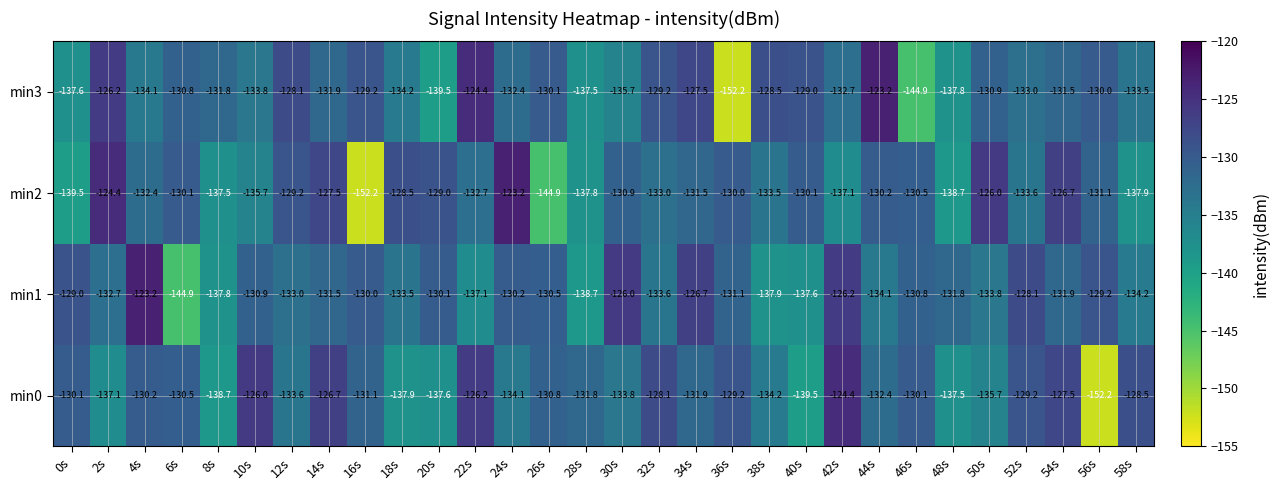

How many data points does each series have?

30